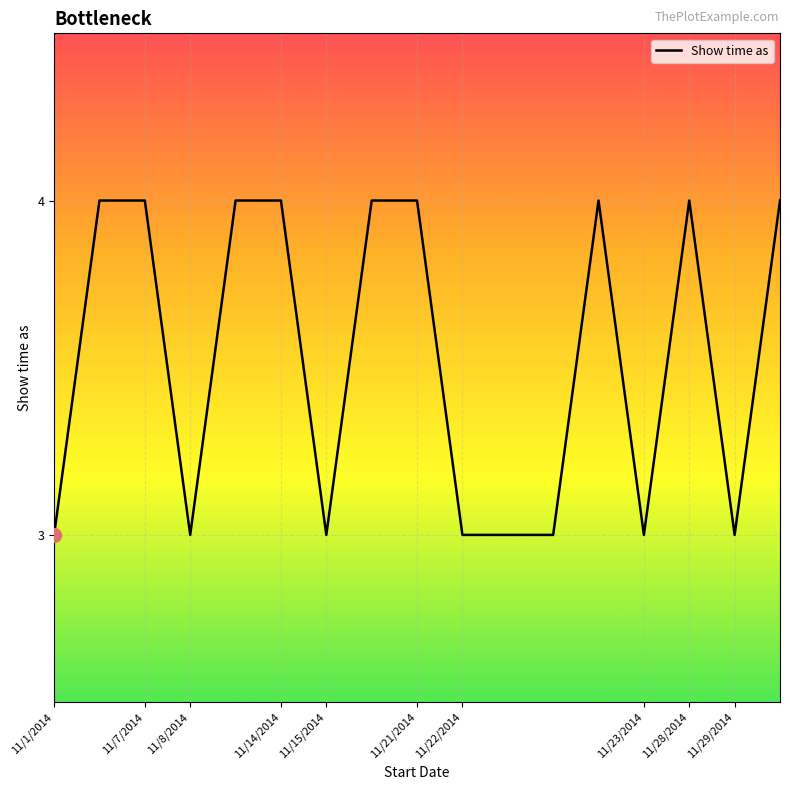

What is the minimum value shown in the chart?

3